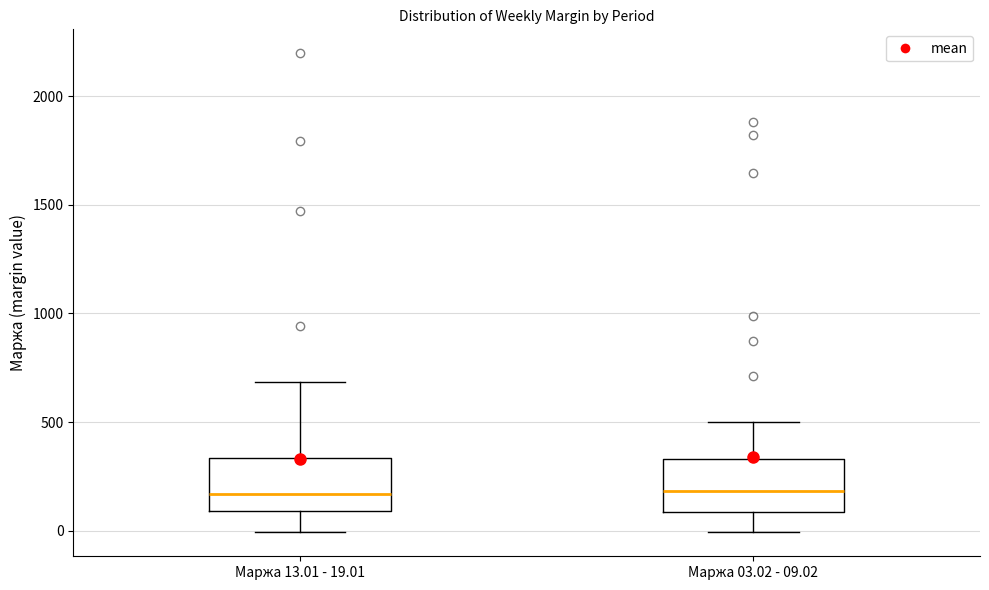

Reading left to right, read every box against the y-axis: the position of its median line, the range the box covers, and the ends of its whiskers. The values are not printed on the chart, so give them approximately, as read against the axis.

Маржа 13.01 - 19.01: median 150, box 100 to 350, whiskers 0 to 700
Маржа 03.02 - 09.02: median 200, box 100 to 350, whiskers 0 to 500